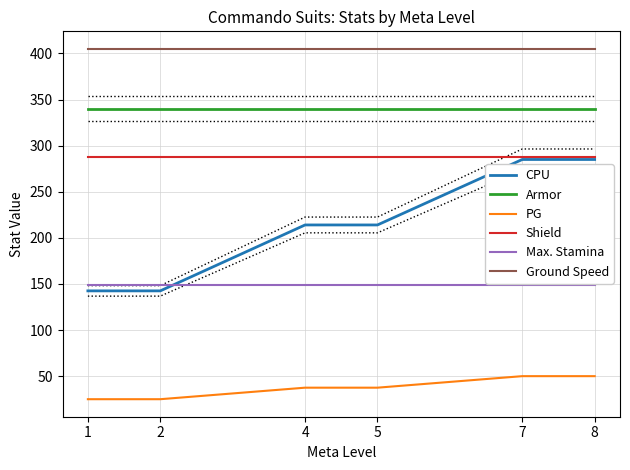

What is the difference between the PG values at 8 and 4?

12.5